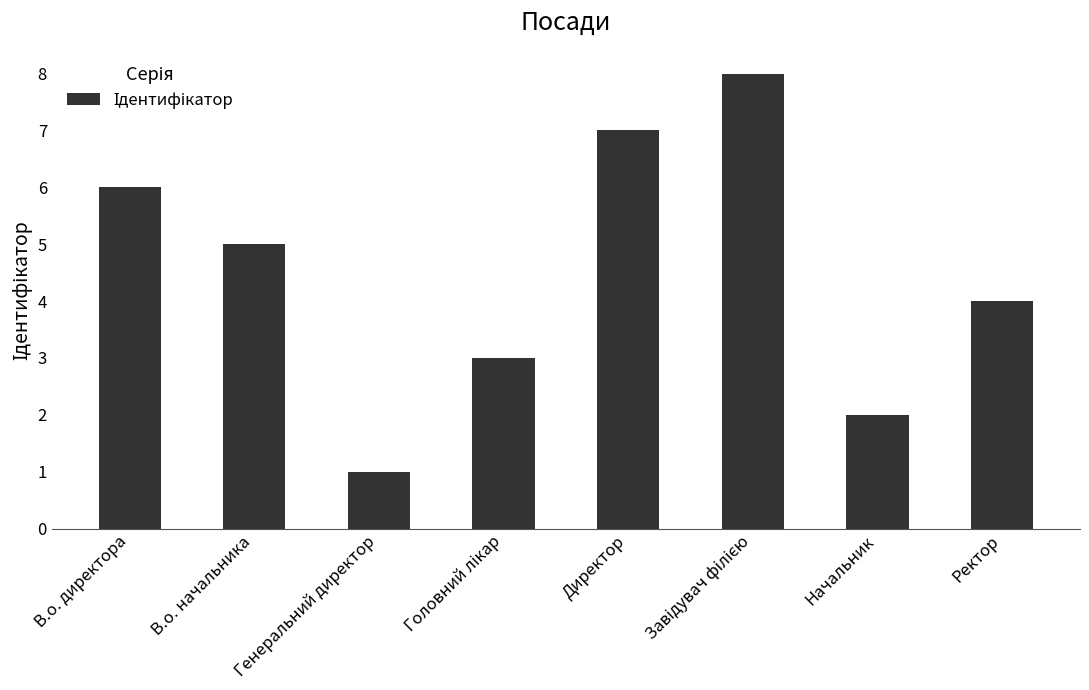

How many data points does each series have?

8